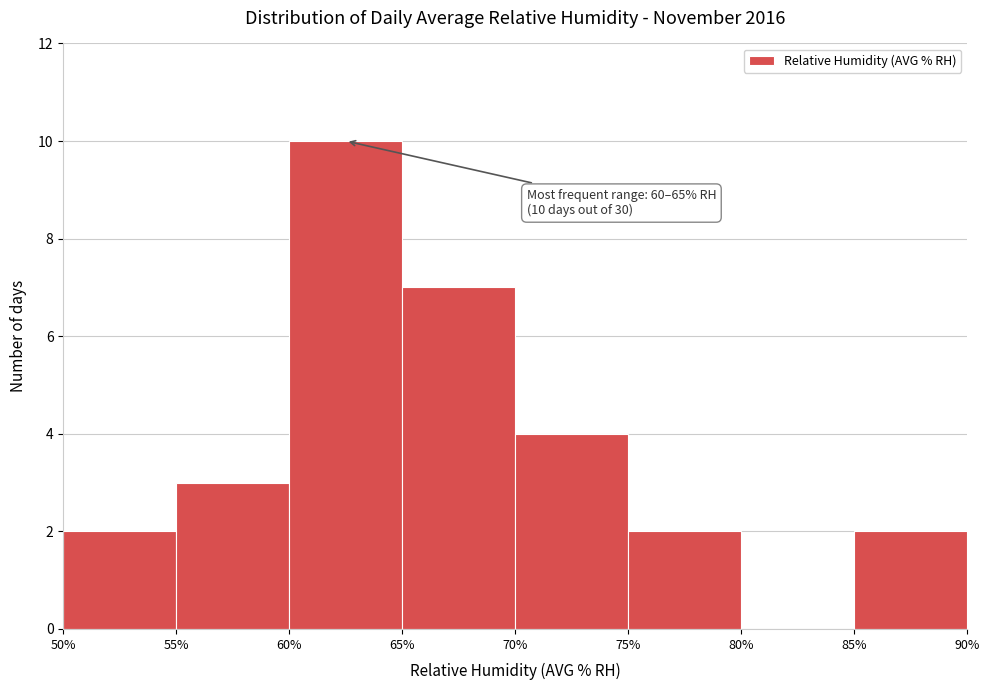

Which range on the x-axis has the tallest bar?

60% to 65%